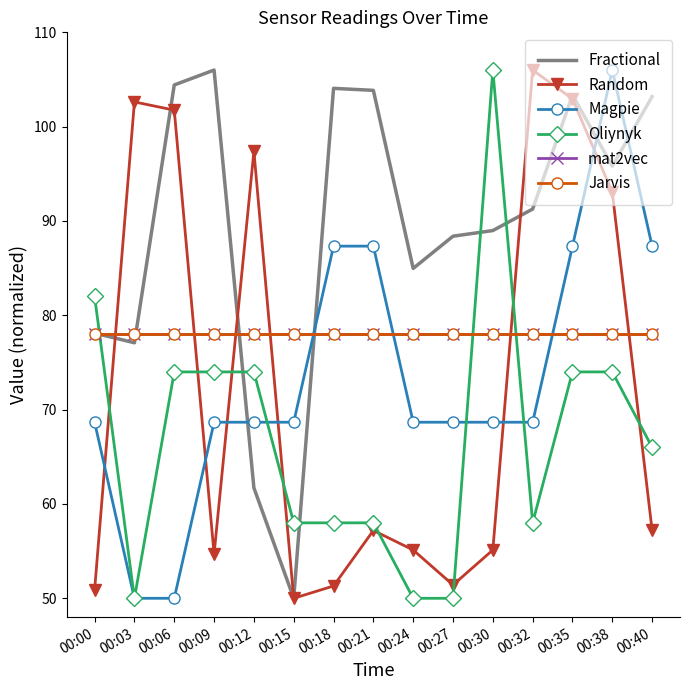

What is the difference between the highest and lowest values at 00:03?

52.6